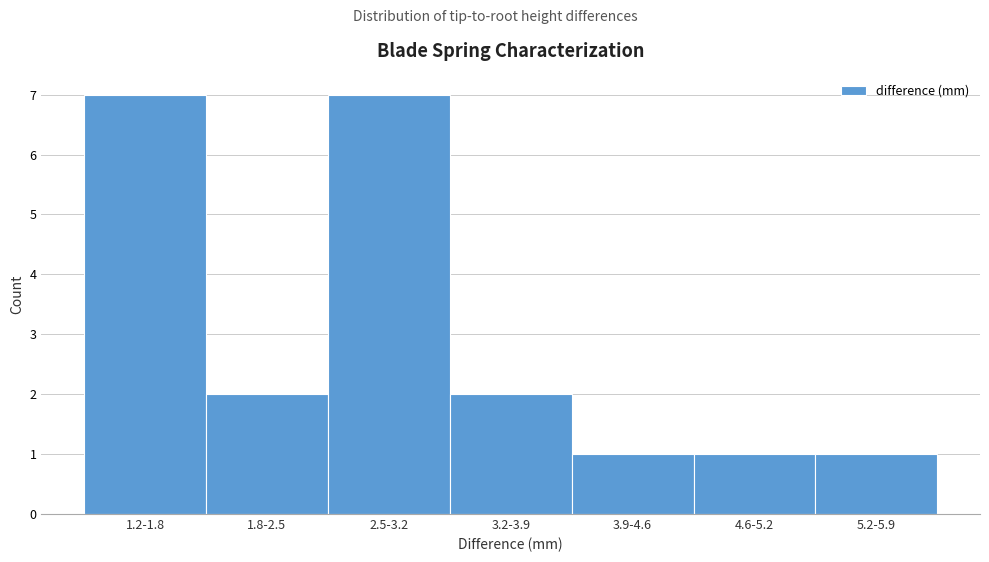

Reading left to right, transcribe all the data shown in this chart.

7	2	7	2	1	1	1